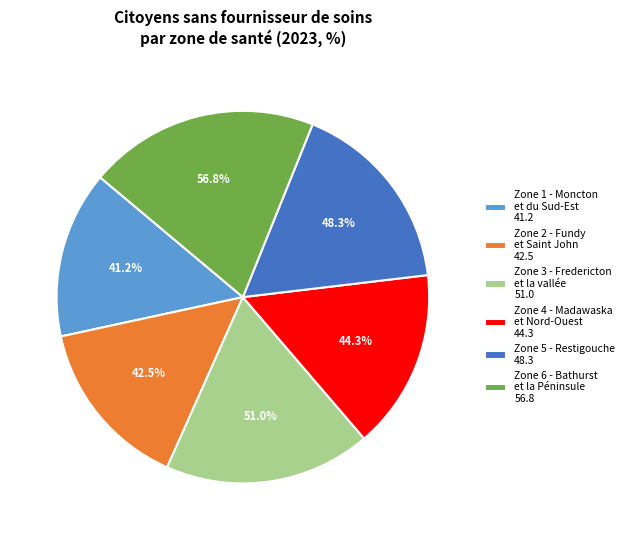

To the nearest percent, what percentage of the pie is Zone 1 - Moncton
et du Sud-Est?

15%